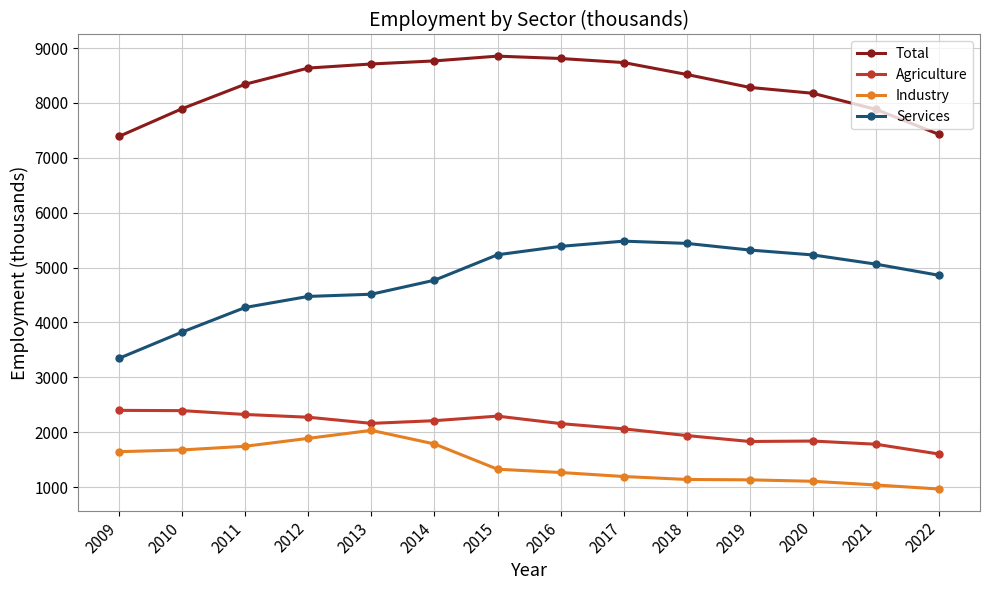

What is the minimum value for Agriculture?

1602